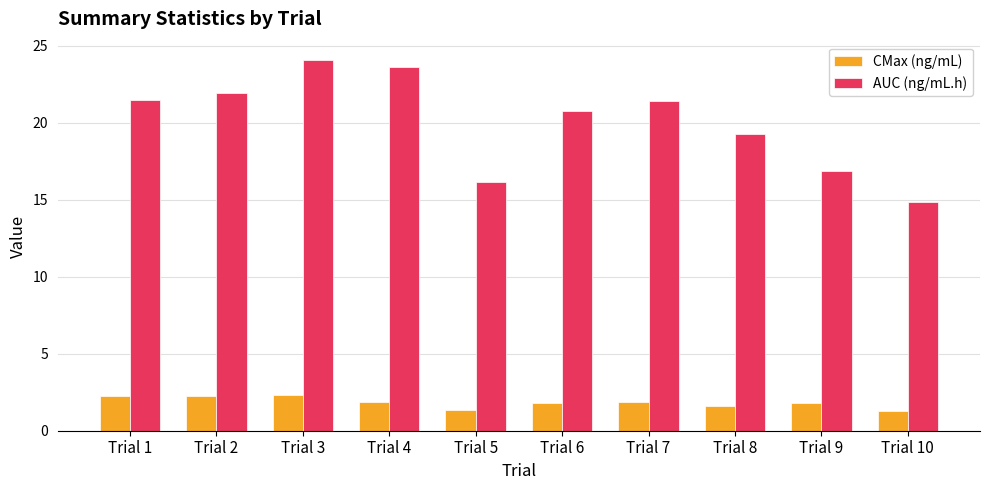

What is the value of the CMax (ng/mL) bar at the 9th from the left?

1.8